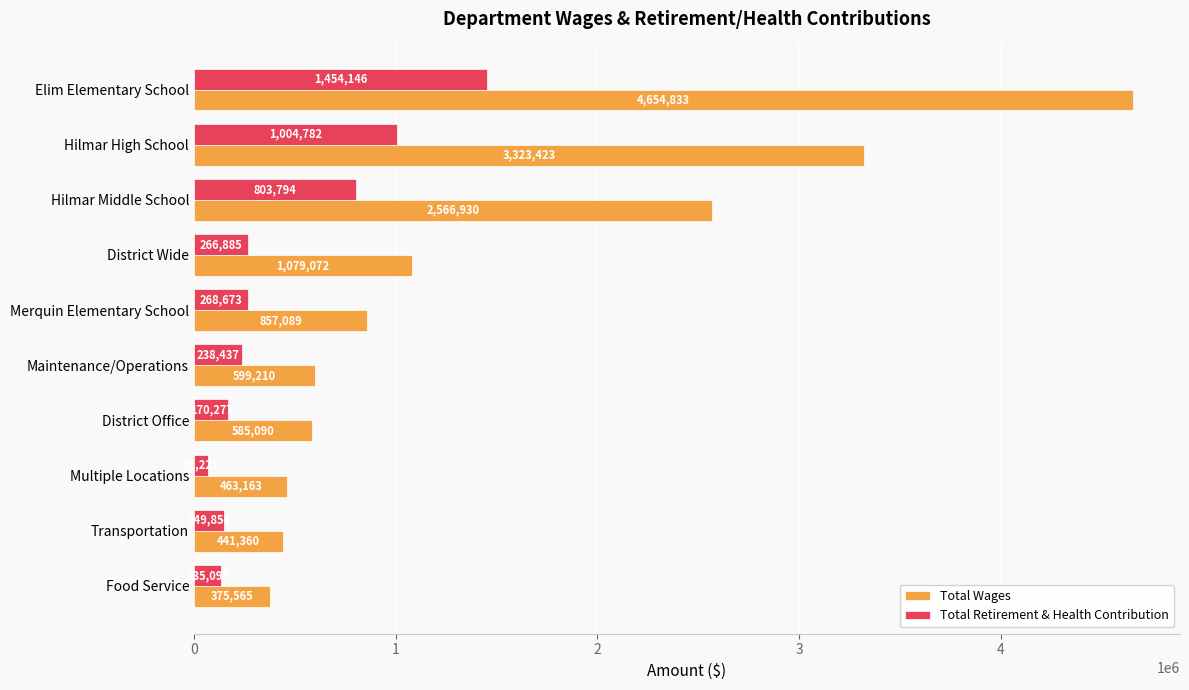

List the labels in order of Total Retirement & Health Contribution value, largest first.

Elim Elementary School, Hilmar High School, Hilmar Middle School, Merquin Elementary School, District Wide, Maintenance/Operations, District Office, Transportation, Food Service, Multiple Locations